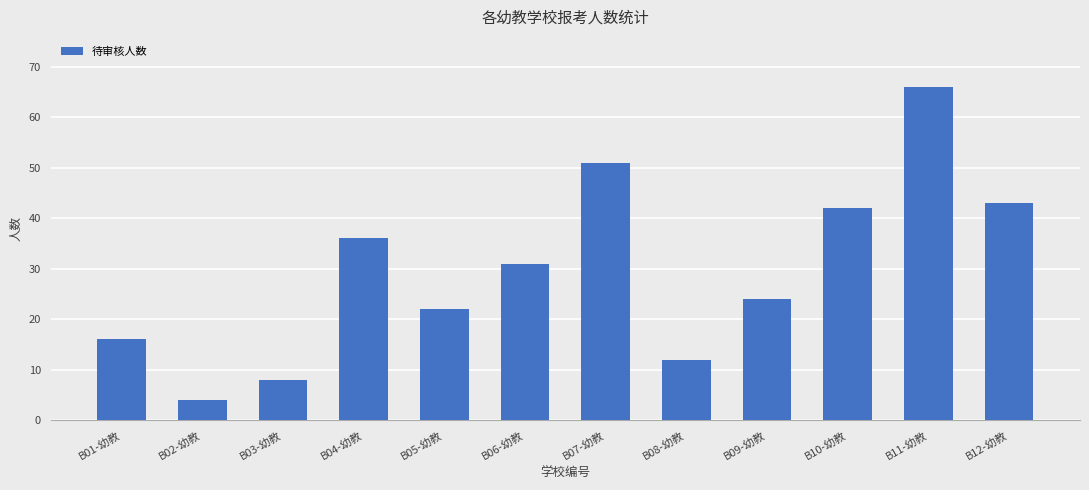

What is the value of the 2nd bar from the left?

4